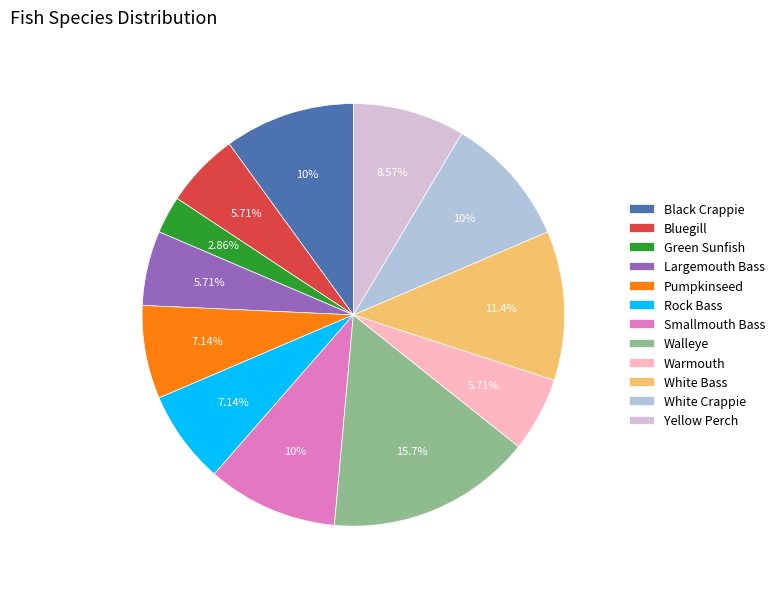

Which slice is the smallest?

Green Sunfish